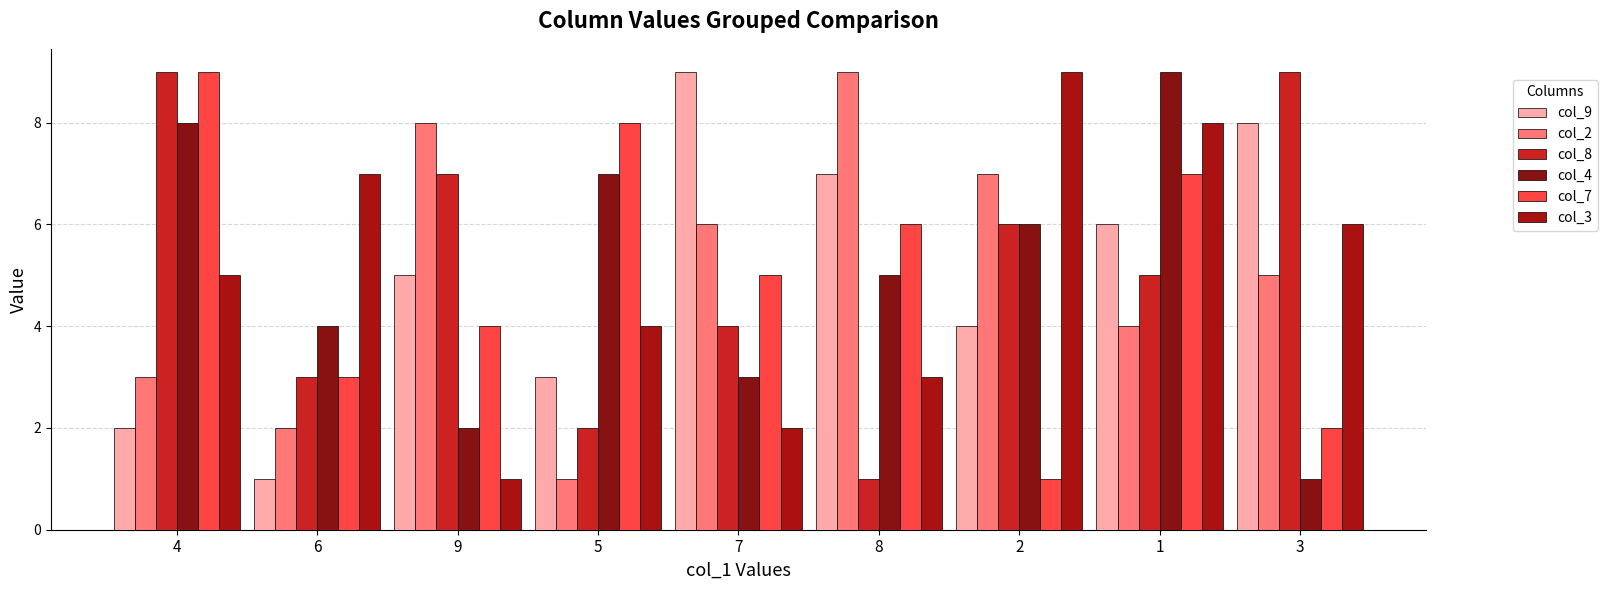

What is the total value across all series at 7?

29